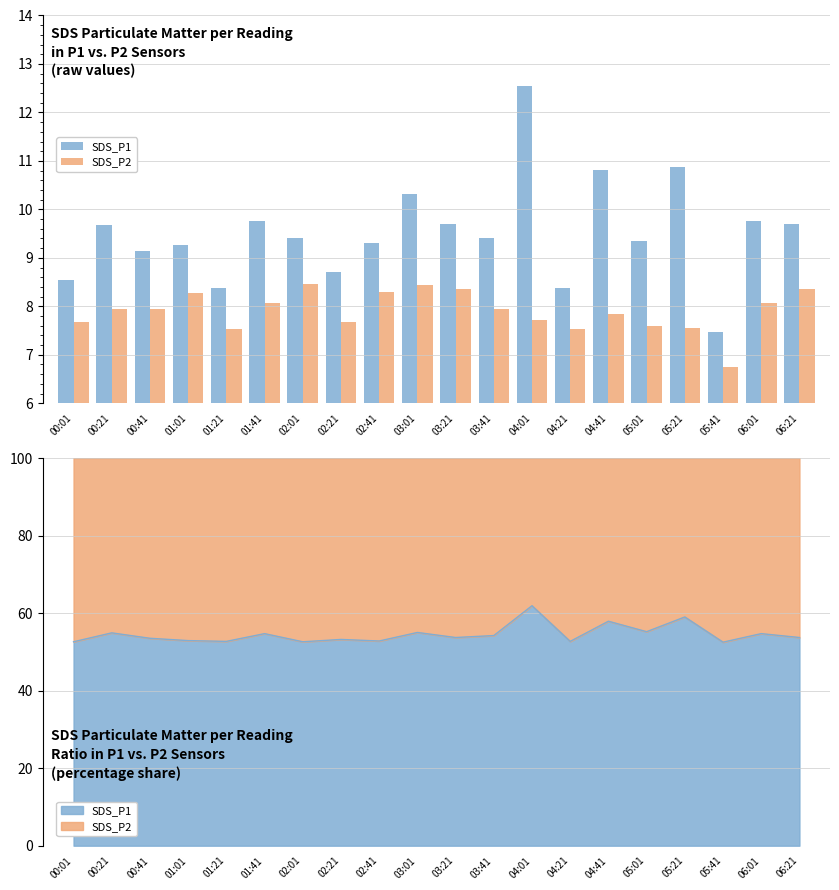

Does the chart contain stacked bars?

No